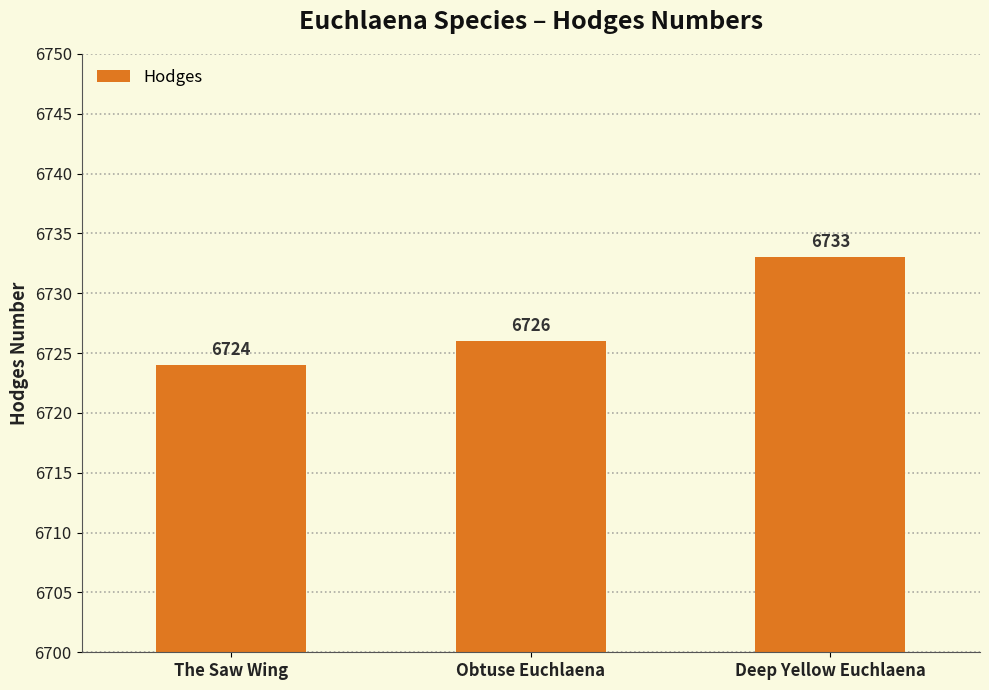

The value at The Saw Wing is 6724. True or false?

True